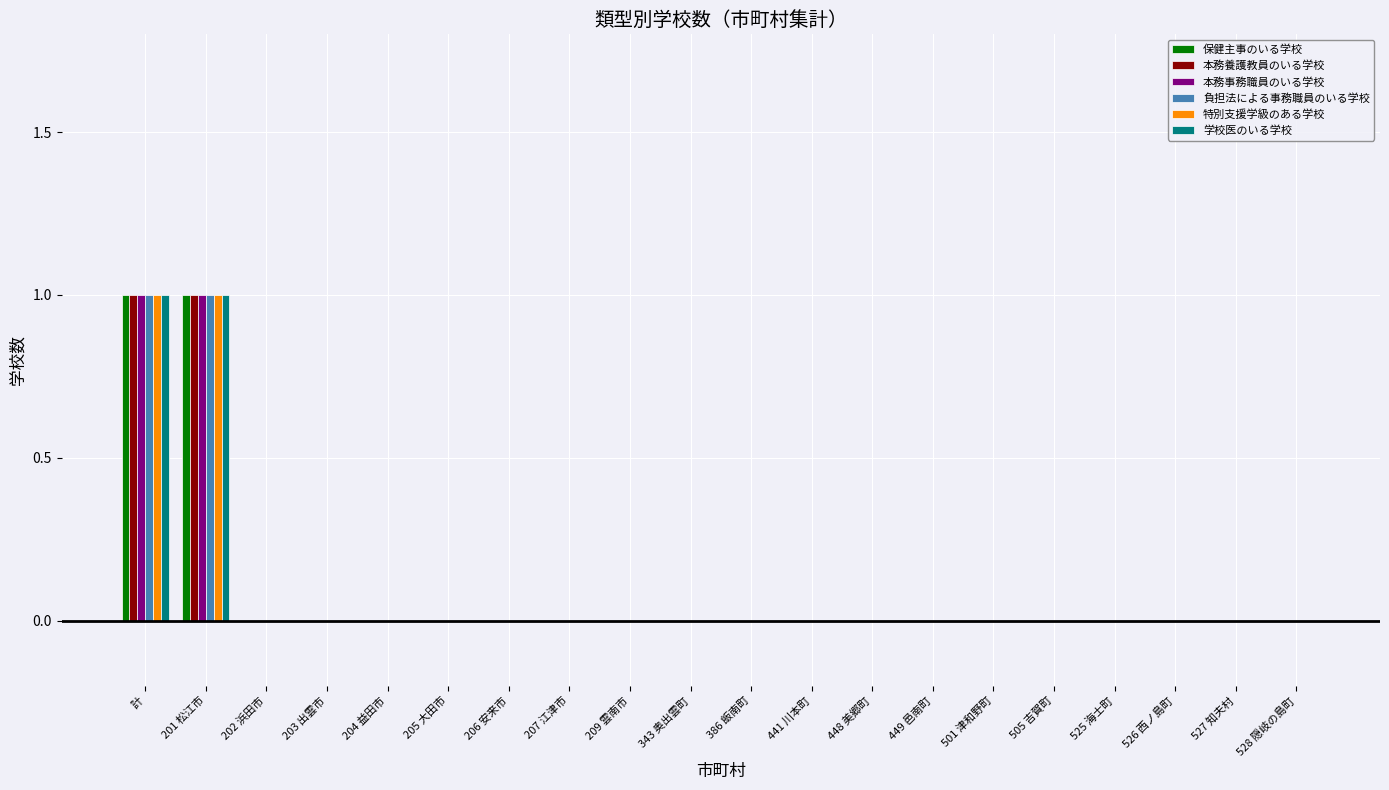

Reading right to left, extract all data points from this chart.

保健主事のいる学校: 0	0	0	0	0	0	0	0	0	0	0	0	0	0	0	0	0	0	1	1
本務養護教員のいる学校: 0	0	0	0	0	0	0	0	0	0	0	0	0	0	0	0	0	0	1	1
本務事務職員のいる学校: 0	0	0	0	0	0	0	0	0	0	0	0	0	0	0	0	0	0	1	1
負担法による事務職員のいる学校: 0	0	0	0	0	0	0	0	0	0	0	0	0	0	0	0	0	0	1	1
特別支援学級のある学校: 0	0	0	0	0	0	0	0	0	0	0	0	0	0	0	0	0	0	1	1
学校医のいる学校: 0	0	0	0	0	0	0	0	0	0	0	0	0	0	0	0	0	0	1	1